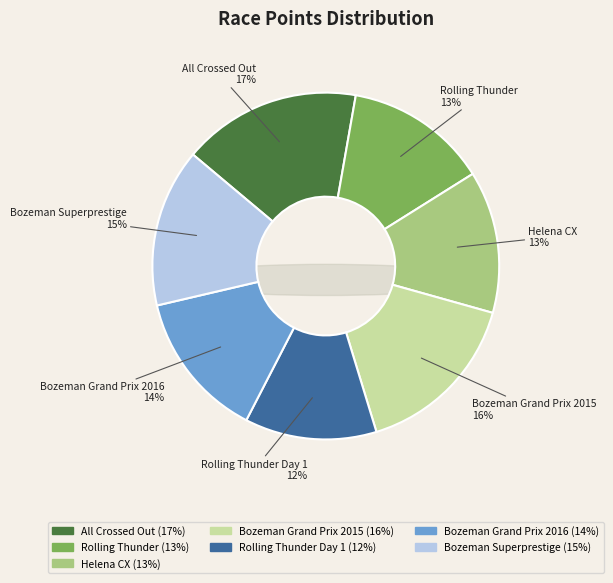

Combined, do Rolling Thunder and Bozeman Grand Prix 2015 account for over 50%?

No